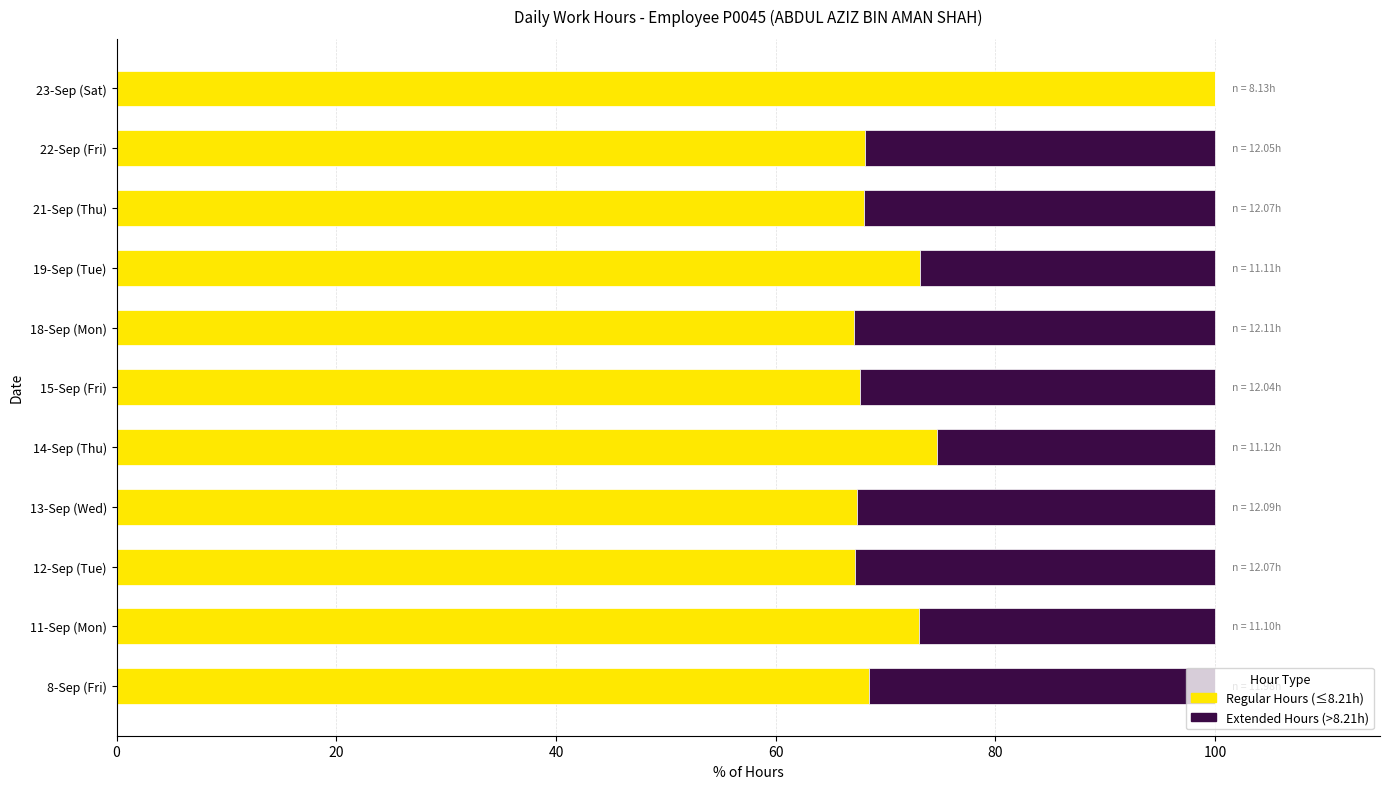

What is the total value across all series at 18-Sep (Mon)?

100.0